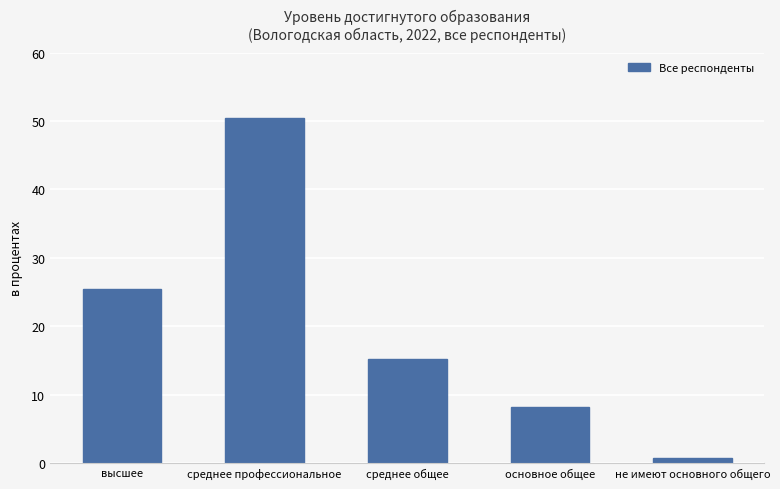

What is the sum of all values?

99.8